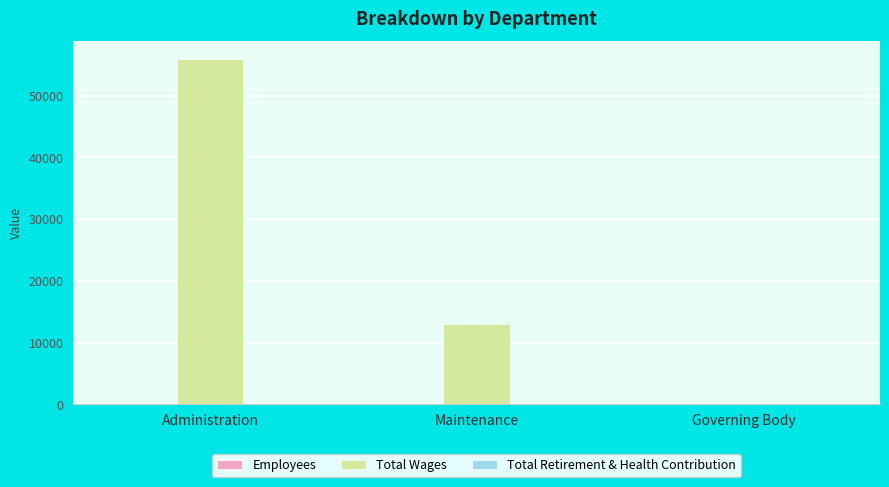

The Total Wages series shows 0 at Governing Body. True or false?

True